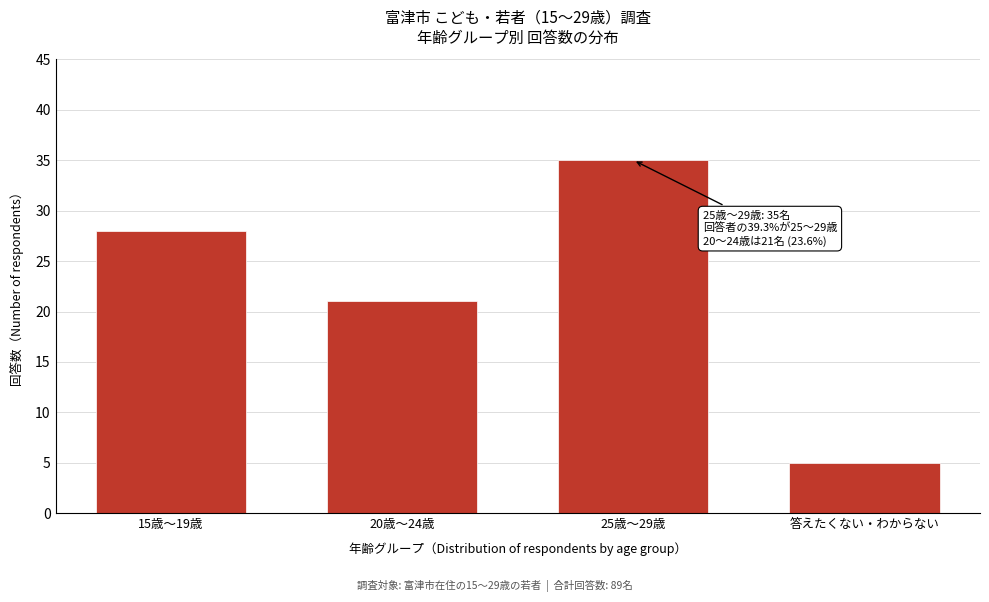

Reading left to right, transcribe all the data shown in this chart.

15歳～19歳=28	20歳～24歳=21	25歳～29歳=35	答えたくない・わからない=5